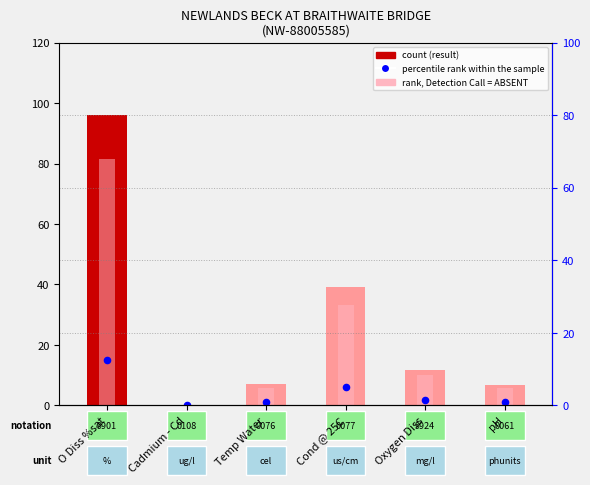

At which category is the sum across all series the highest?

O Diss %sat